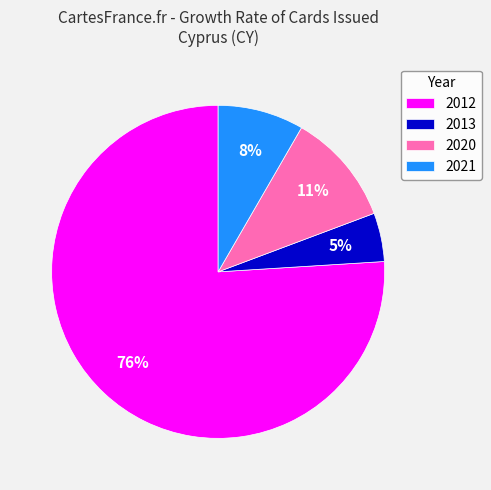

Do 2020 and 2013 together represent more than half of the pie?

No